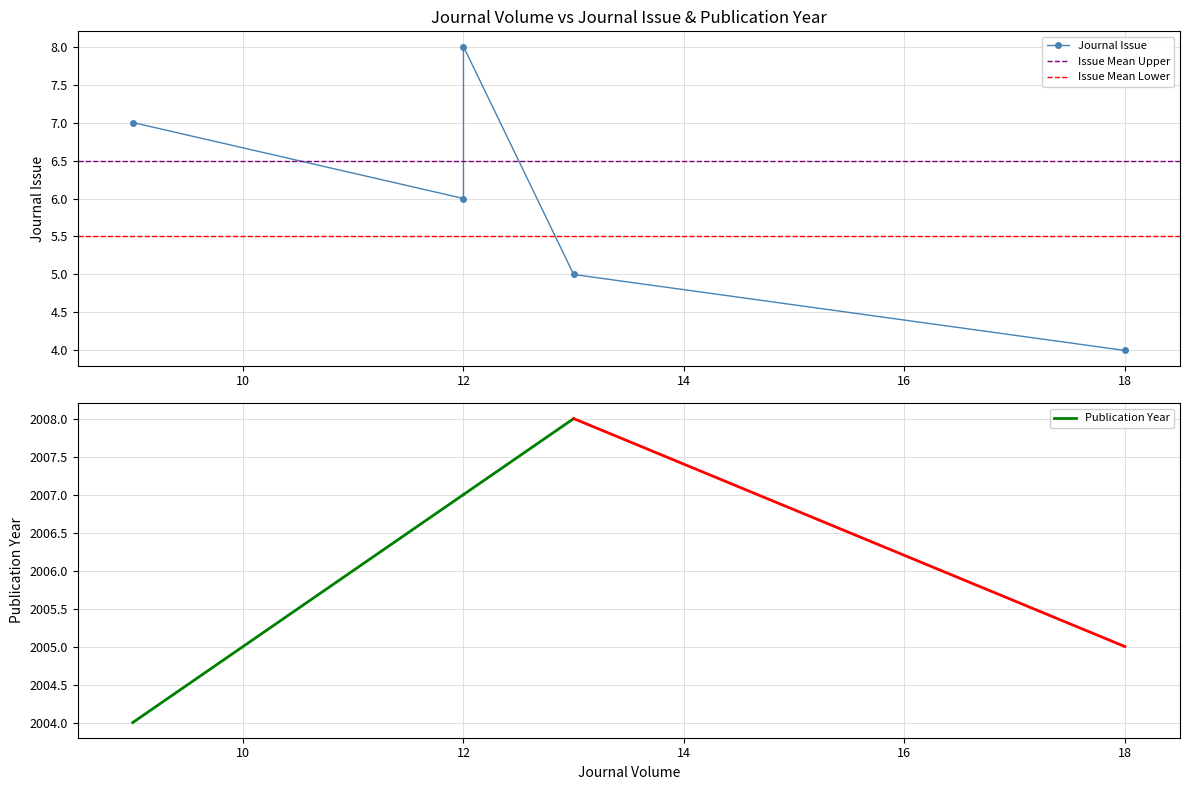

How many lines are shown in the chart?

2